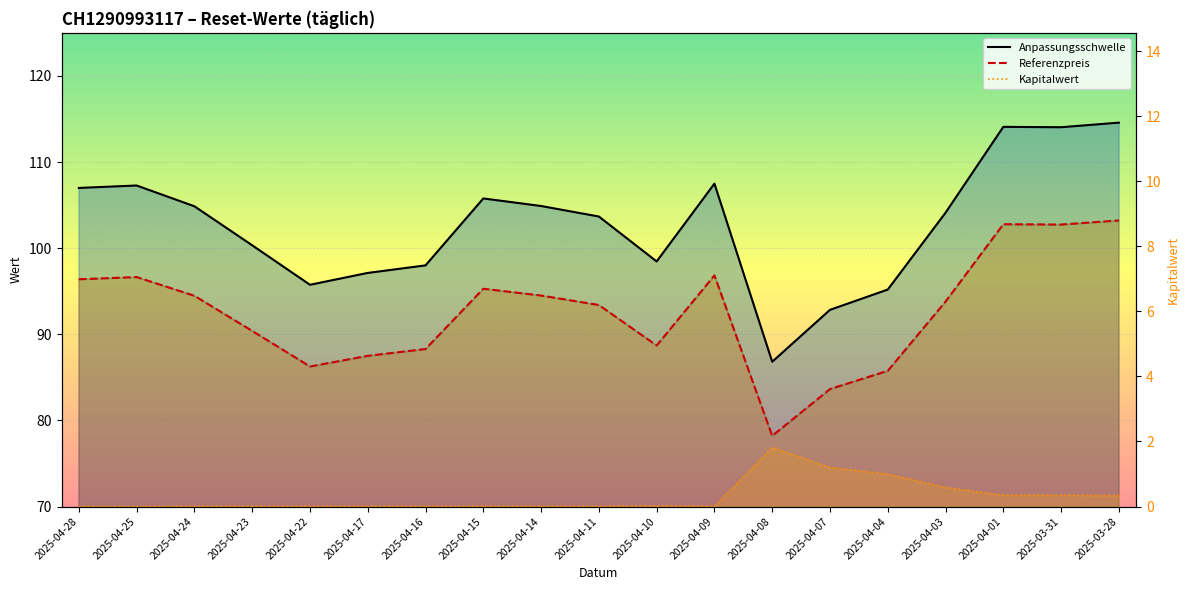

How many categories are shown in the chart?

19